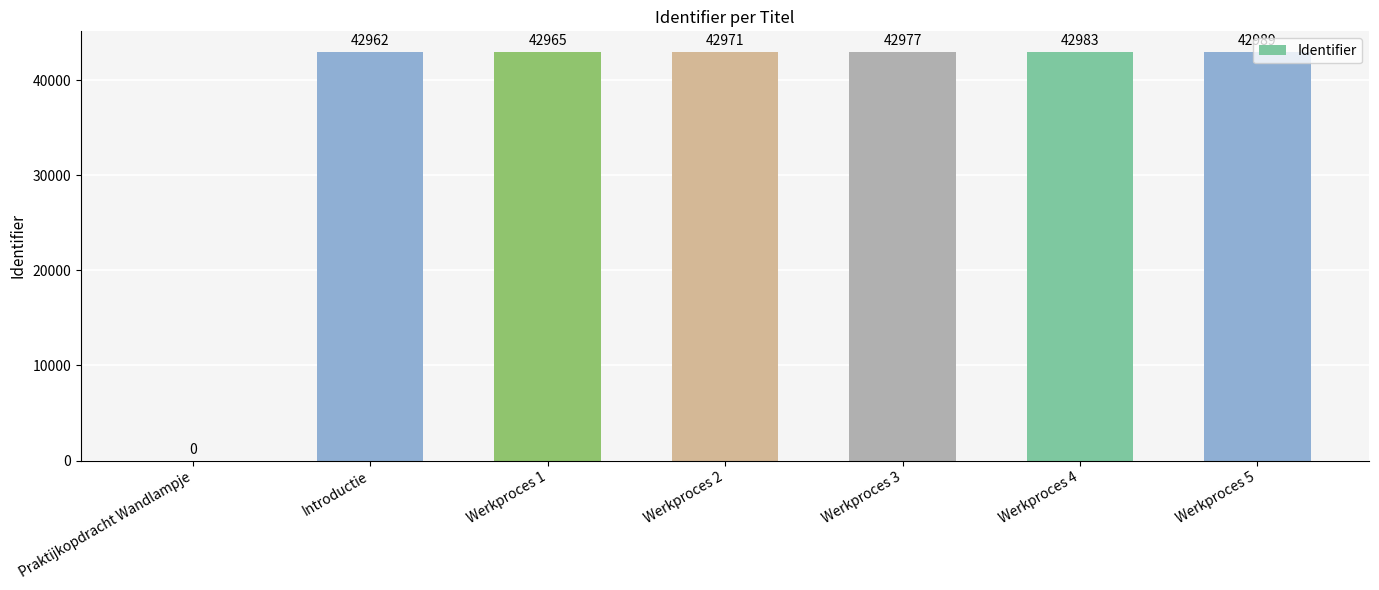

What is the sum of all values?

257847